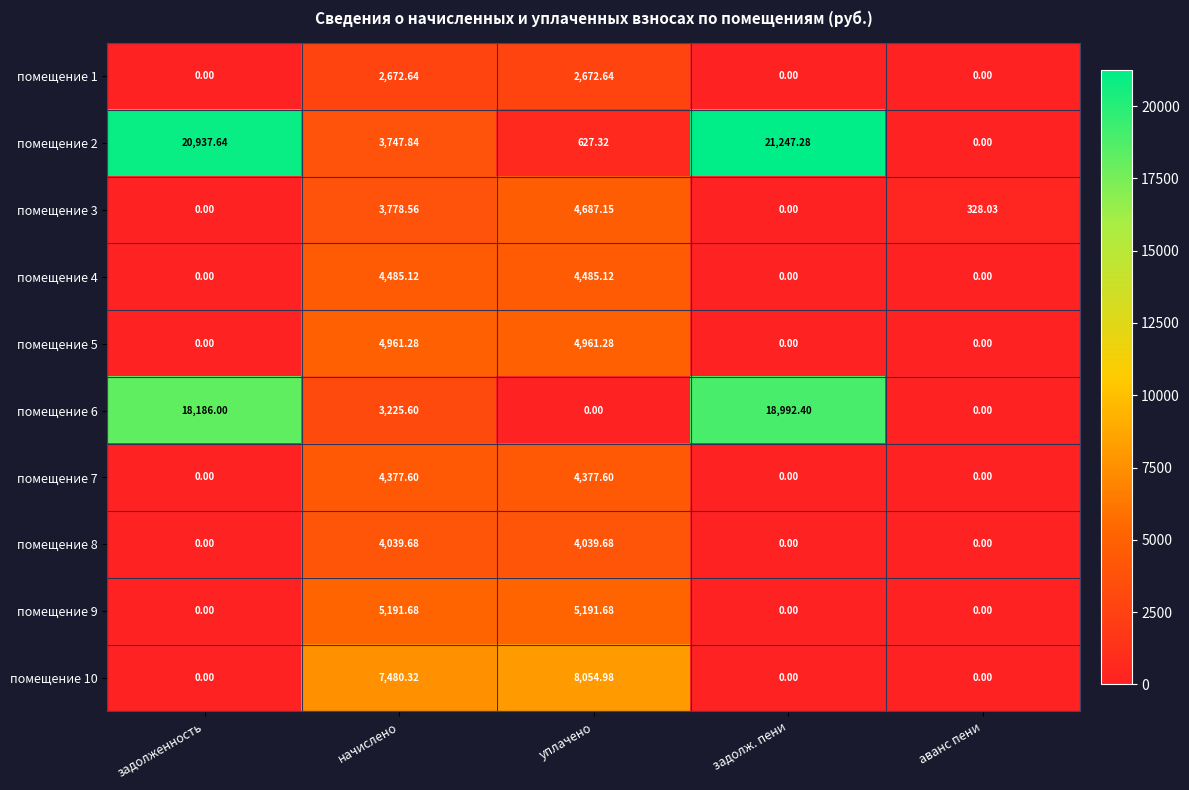

Which series has the largest total across all categories?

помещение 2